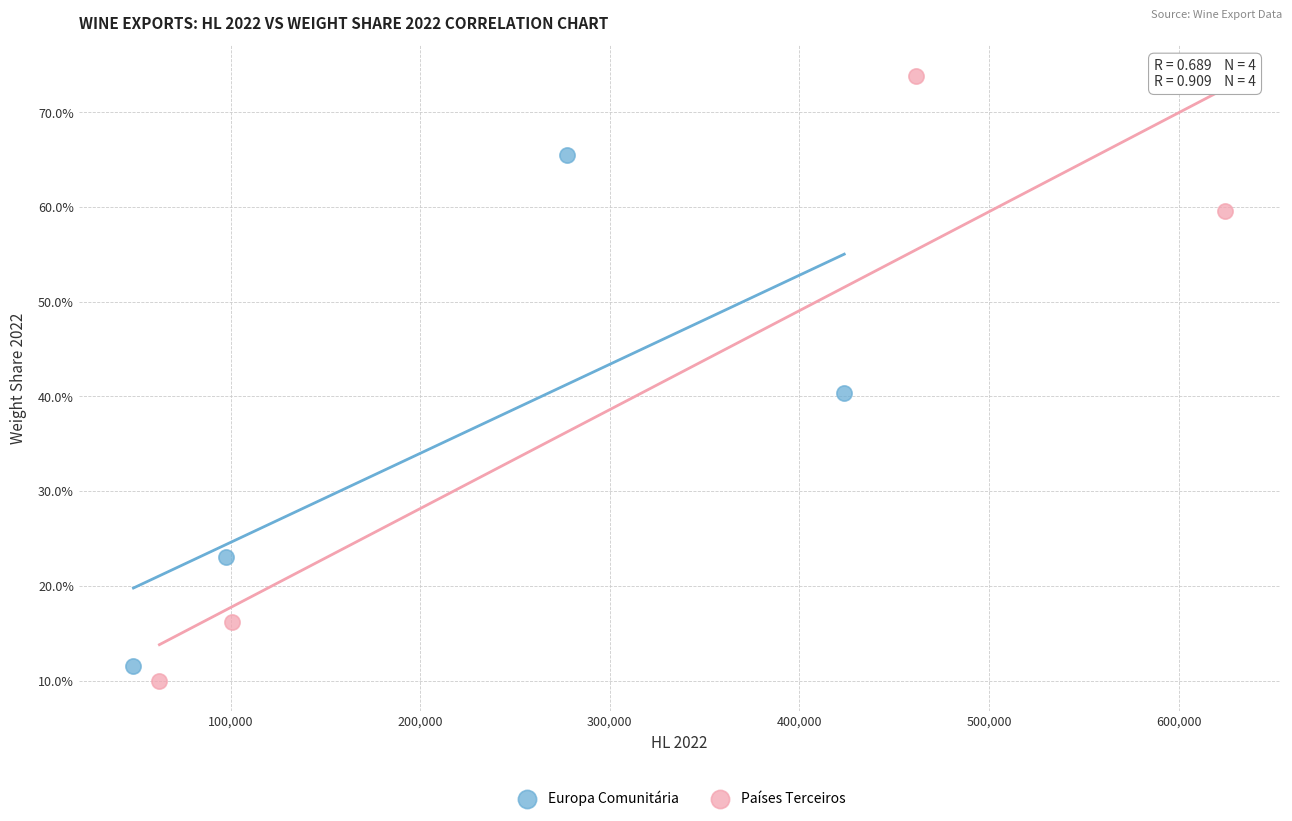

What are all the series names shown in the legend?

Europa Comunitária, Países Terceiros